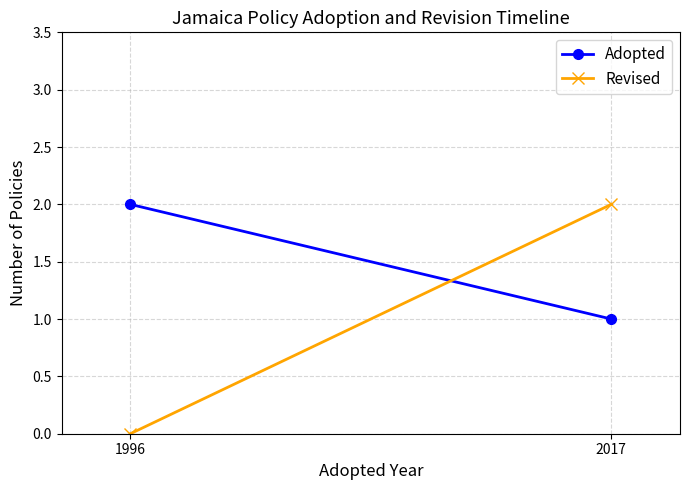

What are all the series names shown in the legend?

Adopted, Revised